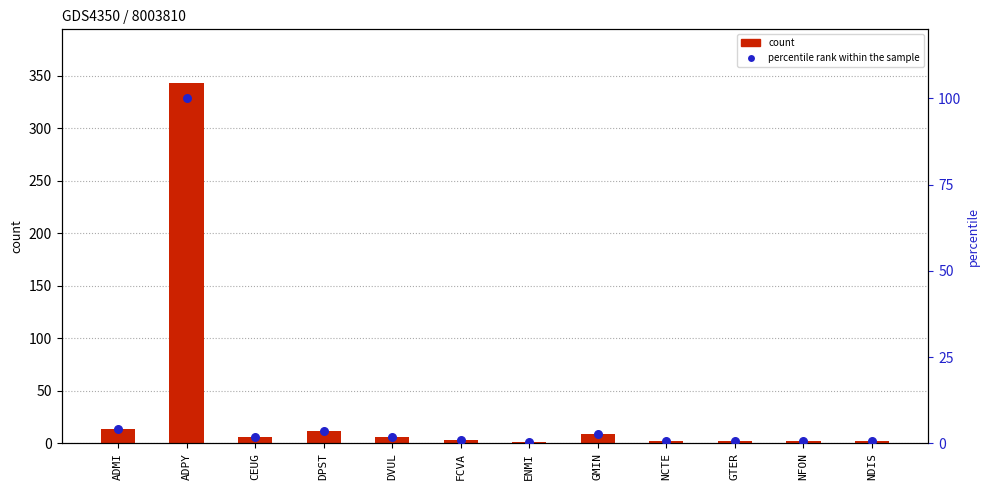

At how many categories does at least one series exceed 172?

1